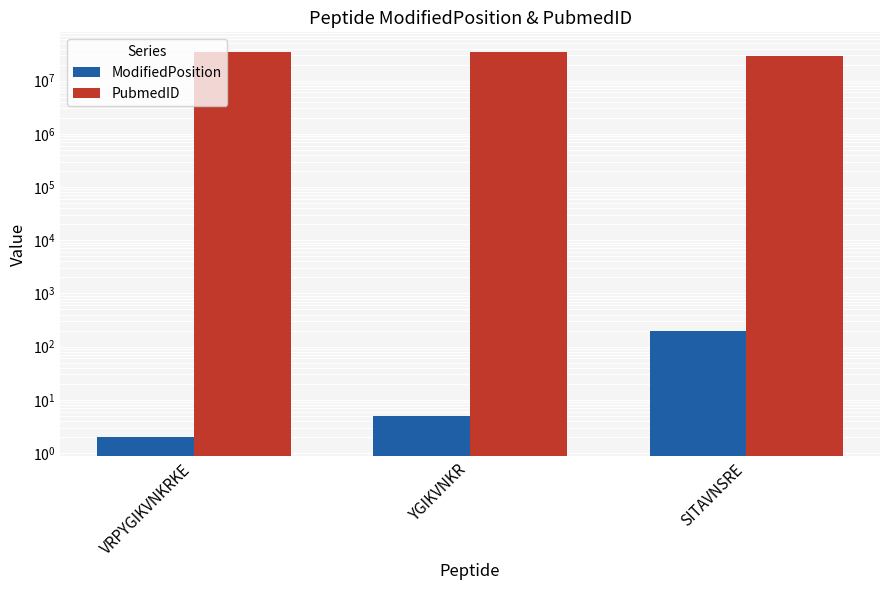

At how many categories does at least one series exceed 27157139?

3